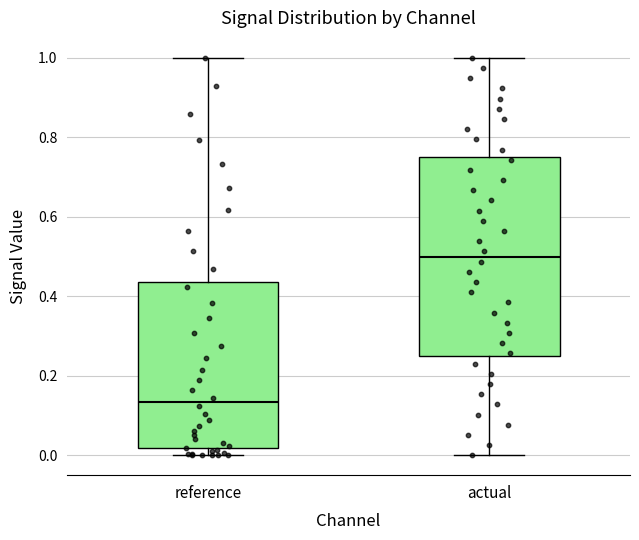

Comparing the boxes themselves (not the whiskers), which one is the tallest?

actual